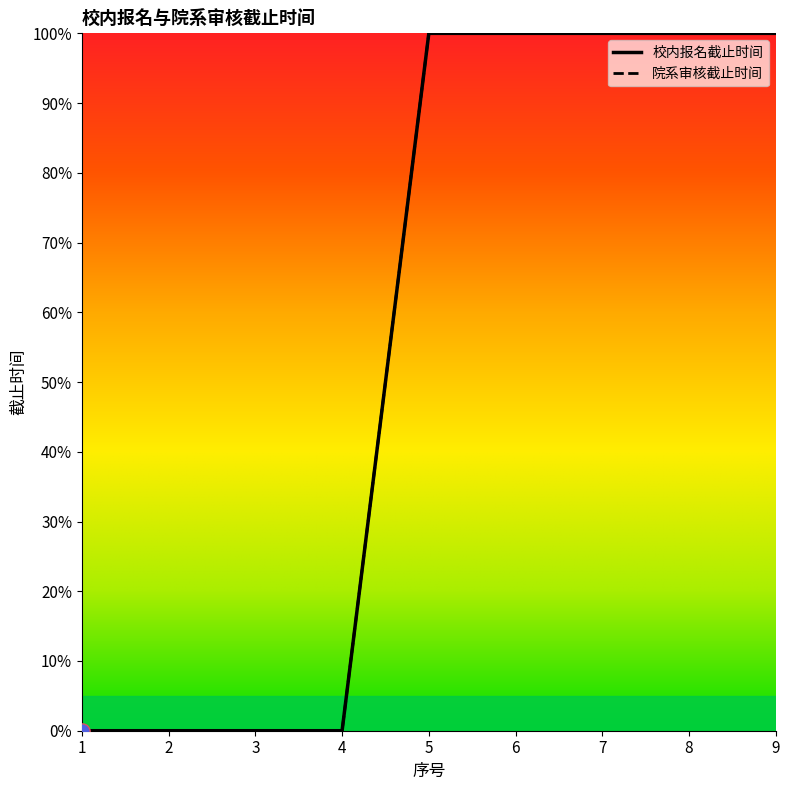

Which series contains the highest Y value?

校内报名截止时间